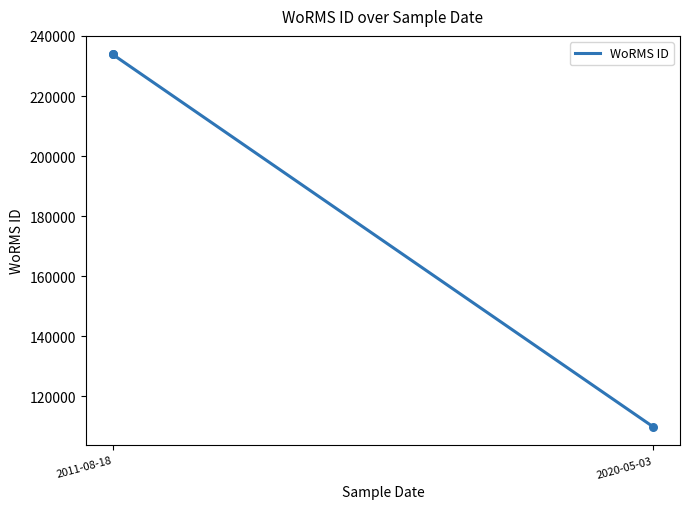

What is the difference between the maximum and minimum values?

123895.0